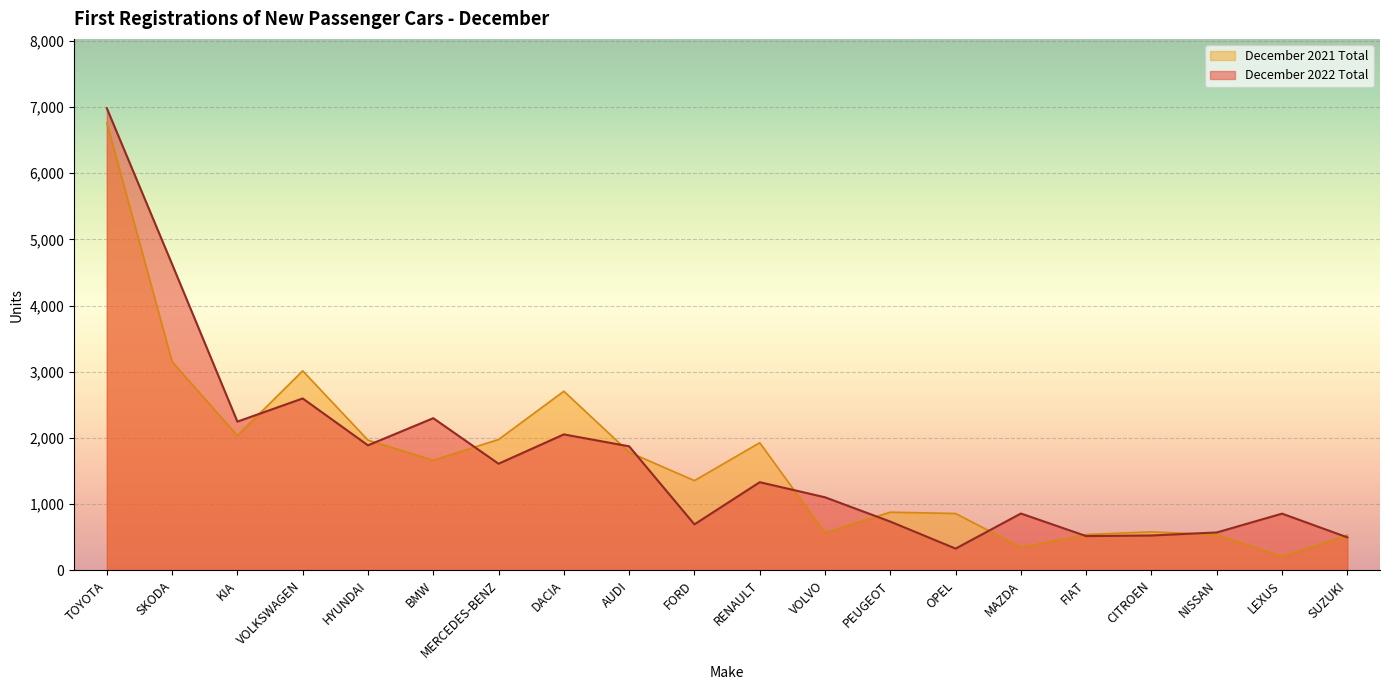

What is the spread (max minus min) of values at HYUNDAI?

78